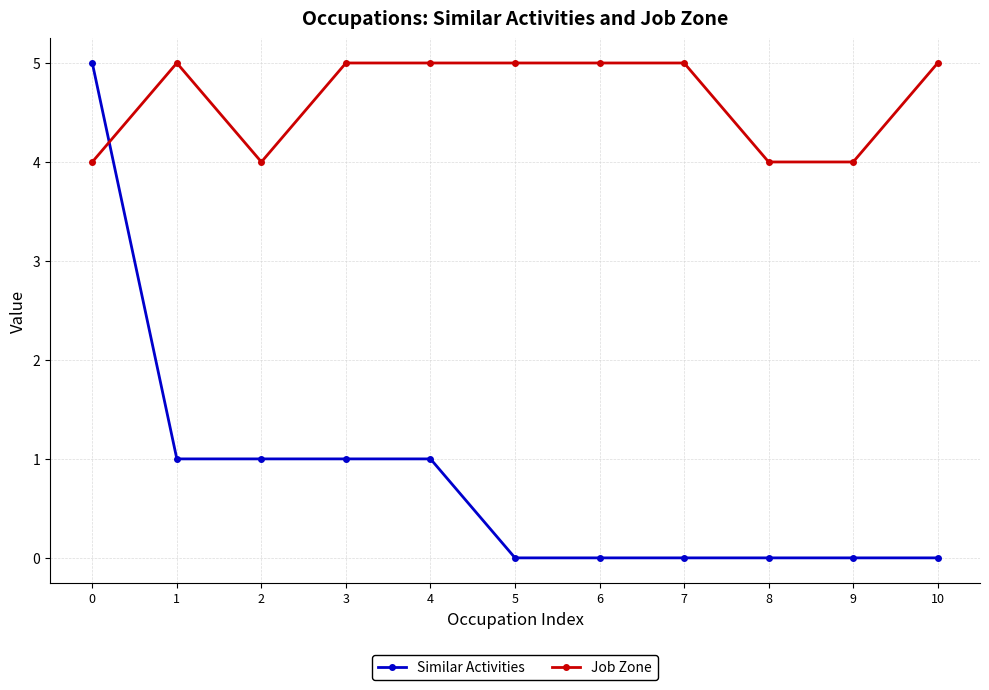

How many distinct data groups are displayed?

2